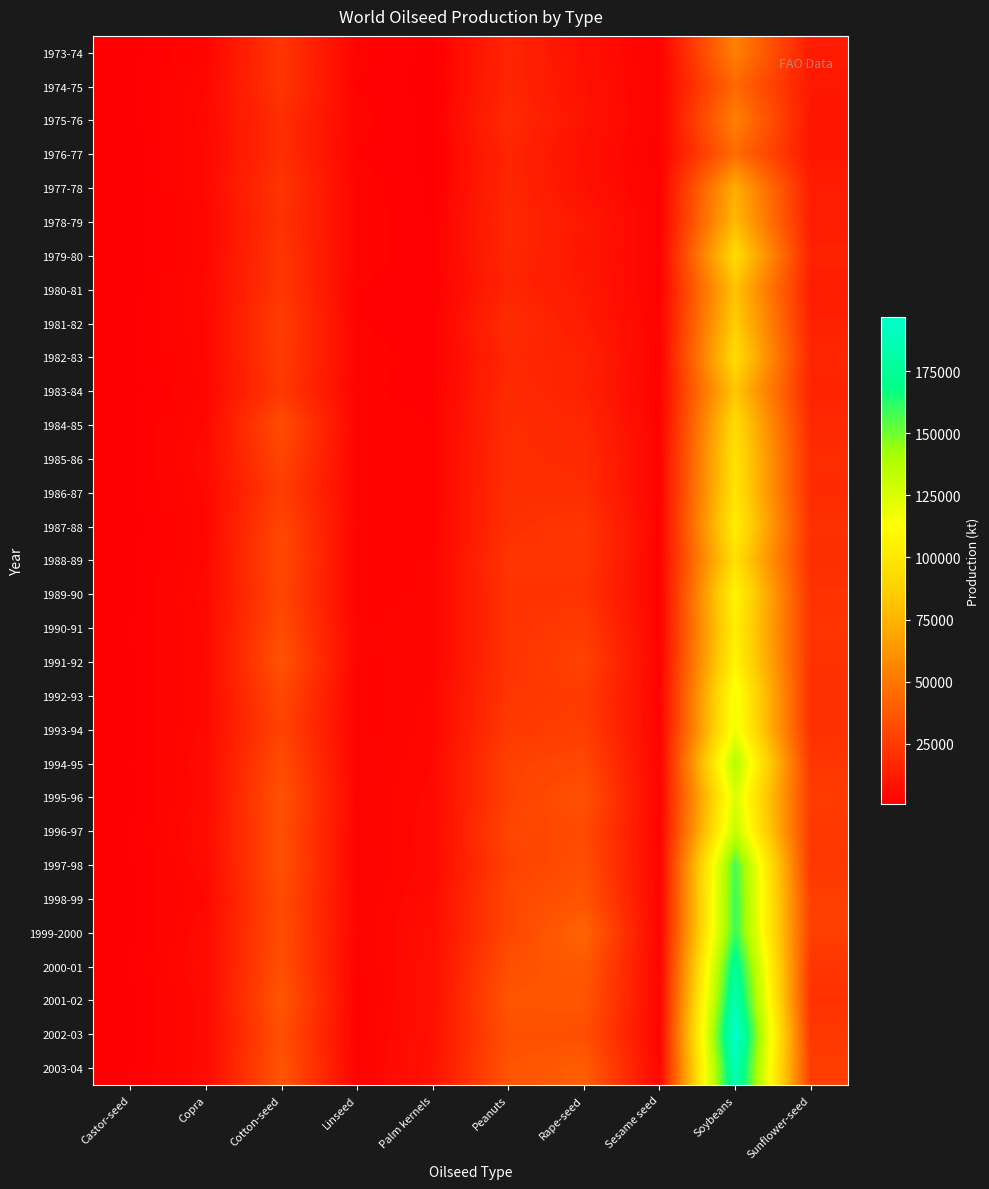

Rank the series at Linseed from lowest to highest value.

2001-02, 2002-03, 2000-01, 2003-04, 1993-94, 1974-75, 1992-93, 1976-77, 1981-82, 1980-81, 1989-90, 1997-98, 1983-84, 1988-89, 1994-95, 1996-97, 1973-74, 1995-96, 1975-76, 1985-86, 1984-85, 1991-92, 1999-2000, 1982-83, 1998-99, 1986-87, 1987-88, 1977-78, 1990-91, 1978-79, 1979-80